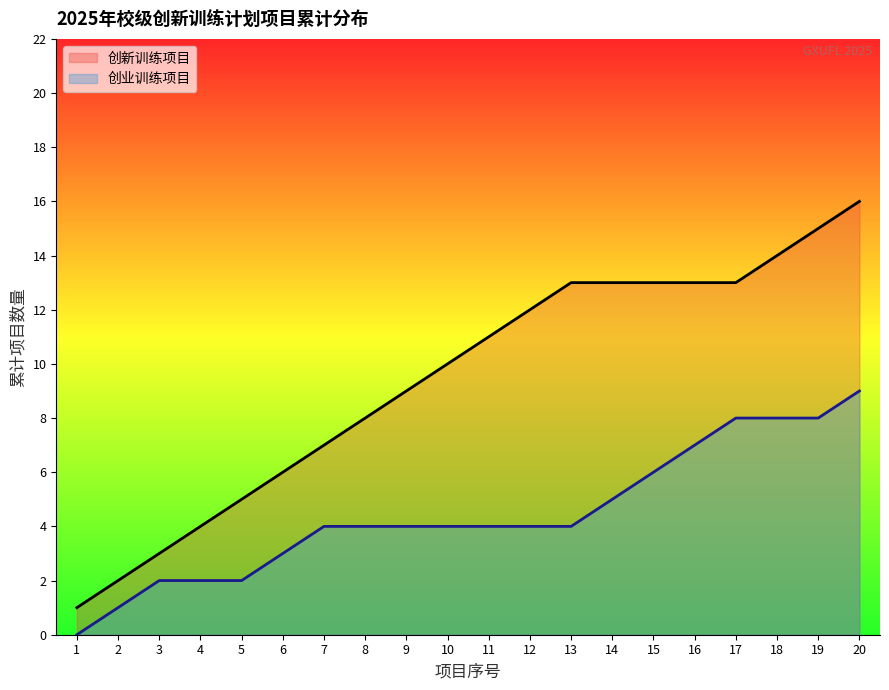

True or false: 创业训练项目 and 创新训练项目 cross at least once.

False